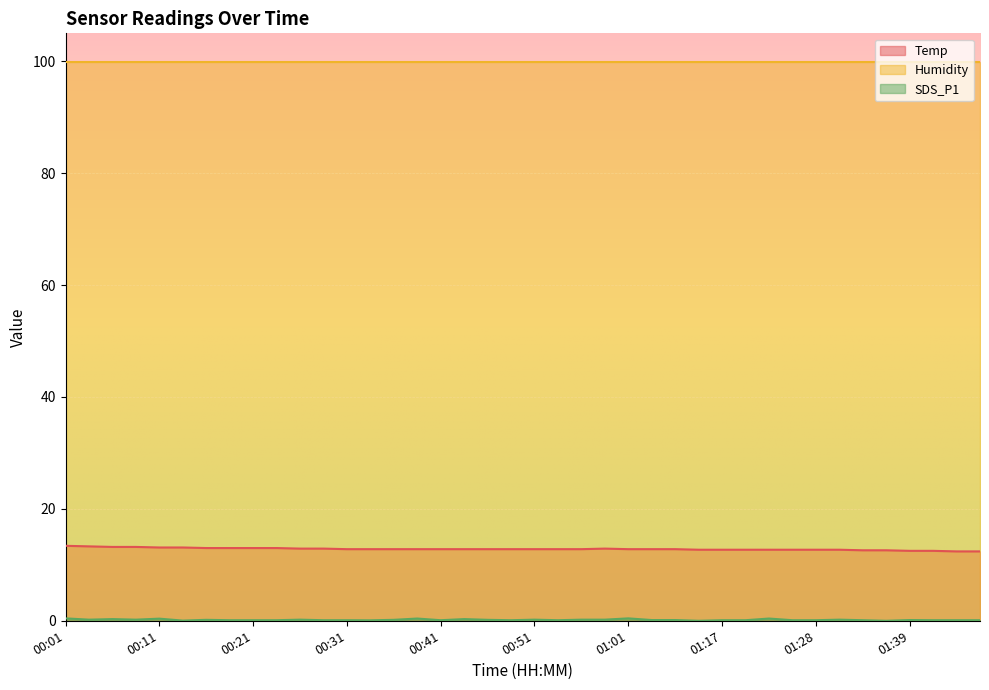

What is the maximum value shown in the chart?

99.9